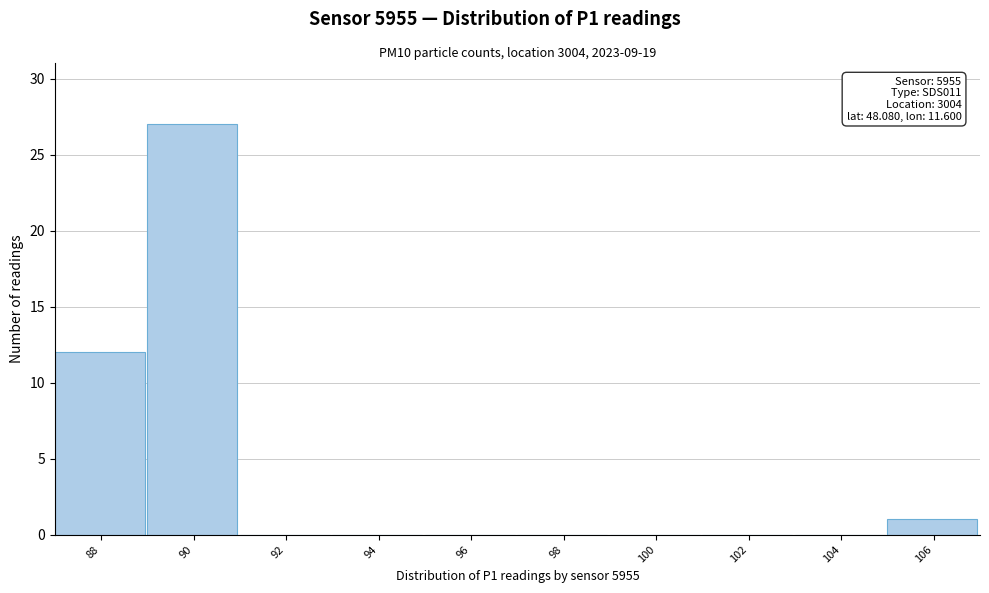

Reading left to right, list all the values displayed in this chart.

88=12	90=27	92=0	94=0	96=0	98=0	100=0	102=0	104=0	106=1